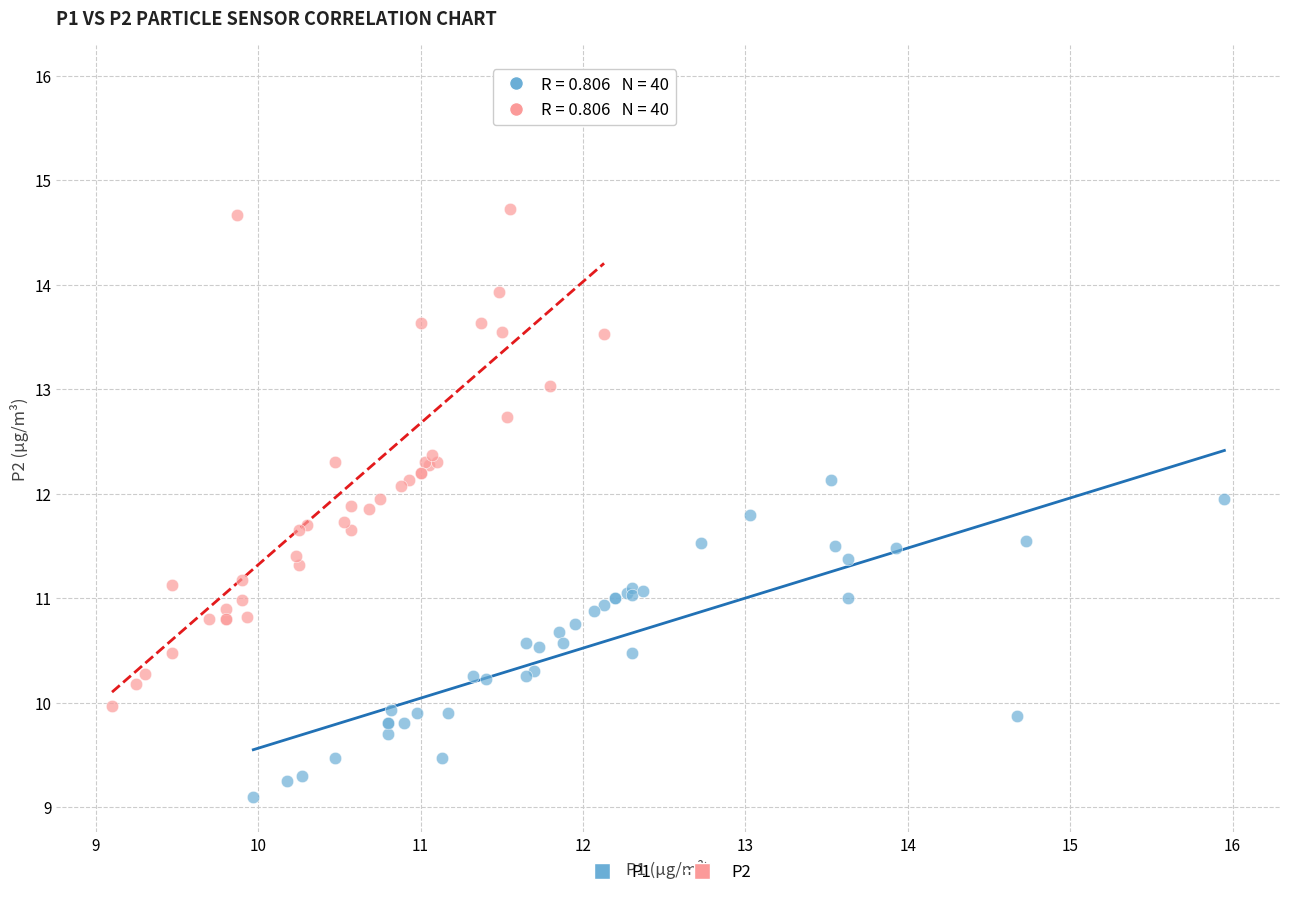

Which series reaches the minimum Y coordinate?

P1